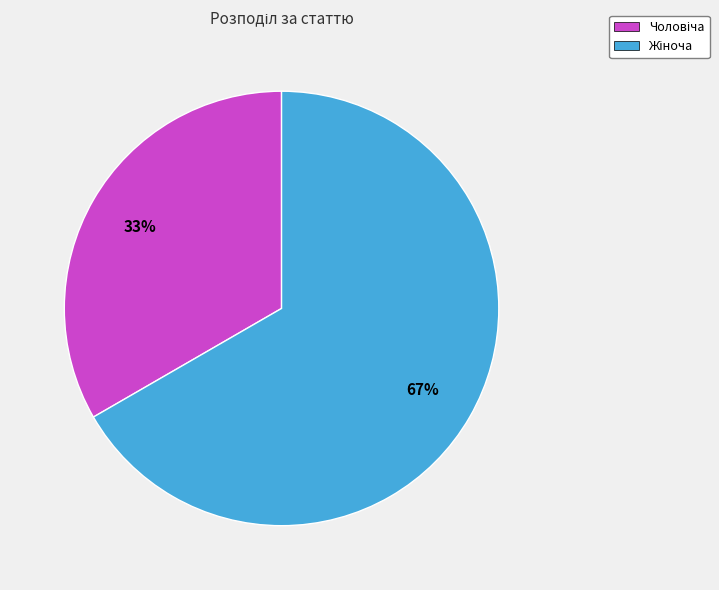

Is there any slice that represents more than half of the pie?

Yes